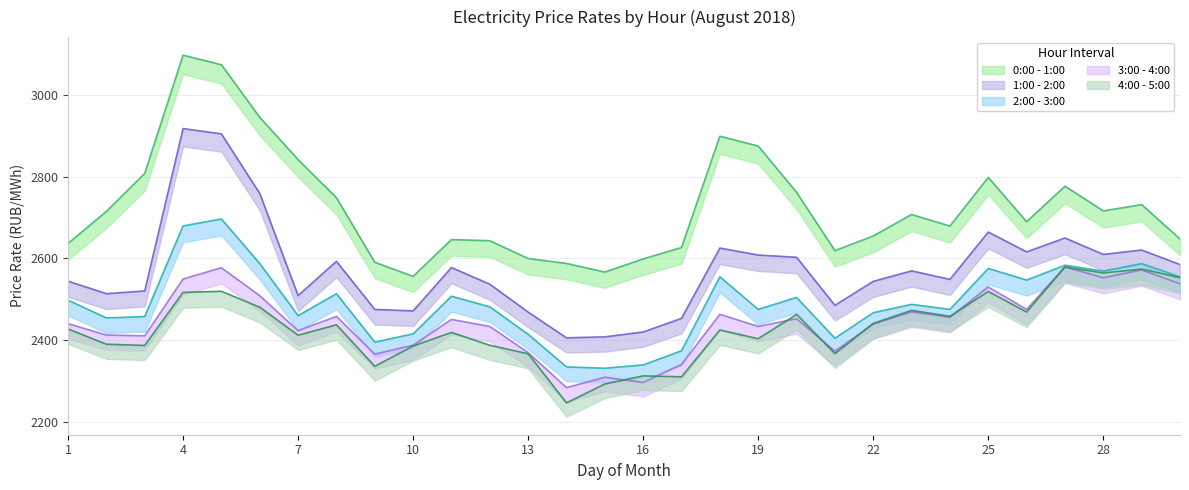

Reading left to right, transcribe all the data shown in this chart.

0:00 - 1:00: 2636.7	2715.3	2808.2	3097.9	3074.4	2945.7	2842.2	2748.7	2590.7	2556.2	2646.2	2643.5	2599.9	2587.8	2566.7	2598.9	2626.8	2899.4	2875.3	2762.0	2619.2	2655.0	2707.7	2679.4	2798.5	2690.0	2777.0	2716.5	2731.8	2647.8
1:00 - 2:00: 2544.5	2513.8	2520.5	2918.2	2905.1	2759.1	2509.2	2593.0	2475.3	2471.6	2577.8	2537.0	2468.6	2405.7	2408.1	2419.9	2453.3	2625.5	2608.4	2602.9	2485.3	2543.9	2569.7	2548.8	2664.7	2616.2	2650.1	2610.0	2620.7	2585.1
2:00 - 3:00: 2497.9	2454.3	2457.8	2679.7	2696.7	2587.6	2460.0	2513.7	2395.2	2415.4	2507.5	2481.5	2414.3	2334.5	2331.2	2339.4	2373.9	2555.2	2475.3	2504.6	2404.6	2467.2	2487.6	2475.3	2575.6	2547.1	2583.5	2569.0	2587.4	2554.8
3:00 - 4:00: 2440.3	2412.4	2410.6	2549.8	2577.3	2508.8	2423.2	2458.1	2365.7	2387.6	2450.7	2433.5	2369.4	2283.7	2309.1	2296.4	2340.5	2463.2	2433.6	2452.6	2372.8	2439.6	2469.4	2456.0	2530.1	2475.3	2579.4	2552.8	2572.0	2538.1
4:00 - 5:00: 2427.3	2390.0	2387.0	2516.9	2519.7	2480.6	2412.1	2437.6	2335.9	2385.6	2418.9	2387.4	2366.5	2246.3	2292.6	2312.4	2310.1	2424.8	2403.5	2463.0	2367.0	2440.9	2473.0	2458.3	2519.1	2468.9	2579.1	2564.5	2574.2	2553.0